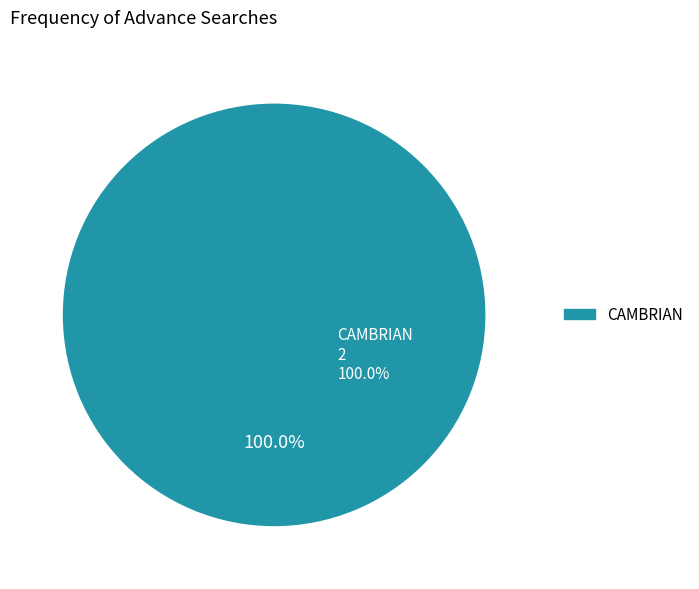

Which category has the smallest portion of the pie?

CAMBRIAN (Other)